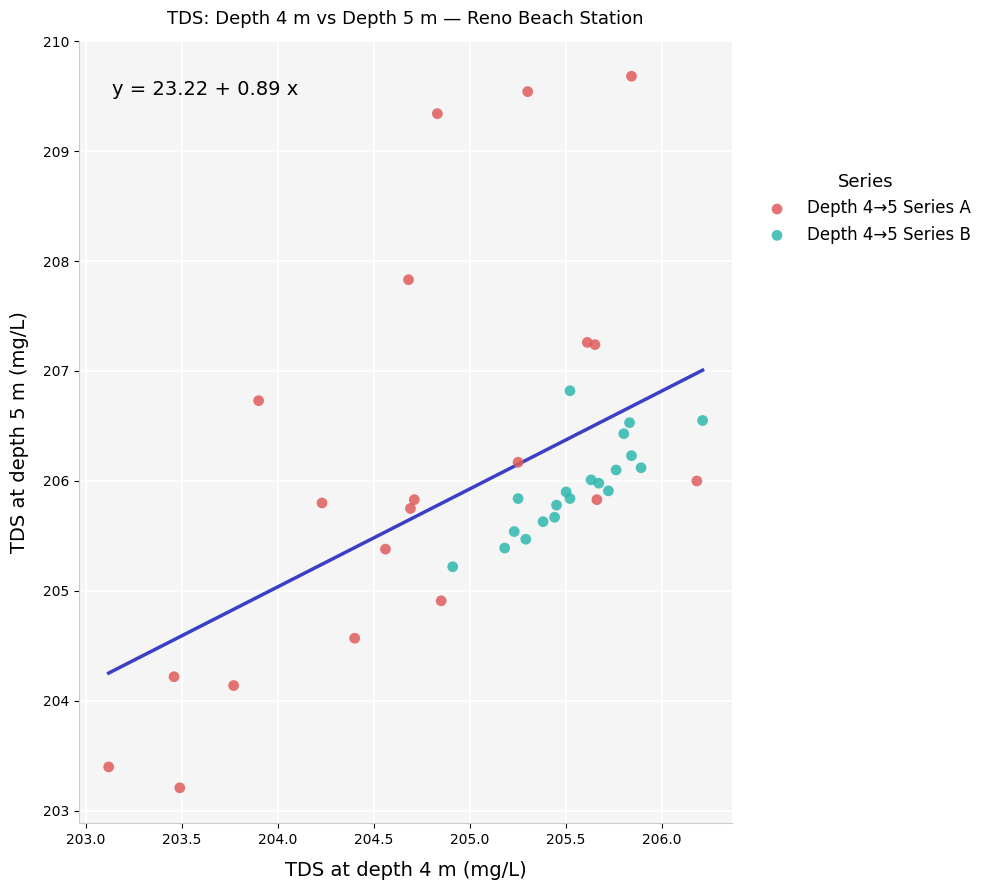

Which series reaches the minimum Y coordinate?

Depth 4→5 Series A